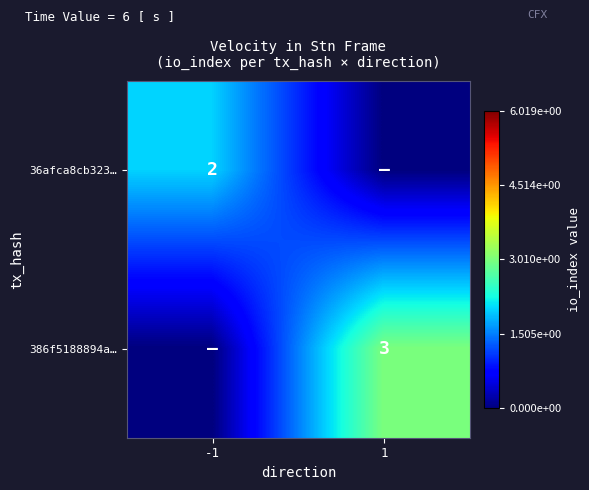

Is the value of 36afca8cb323… at -1 greater than the value of 386f5188894a… at 1?

No